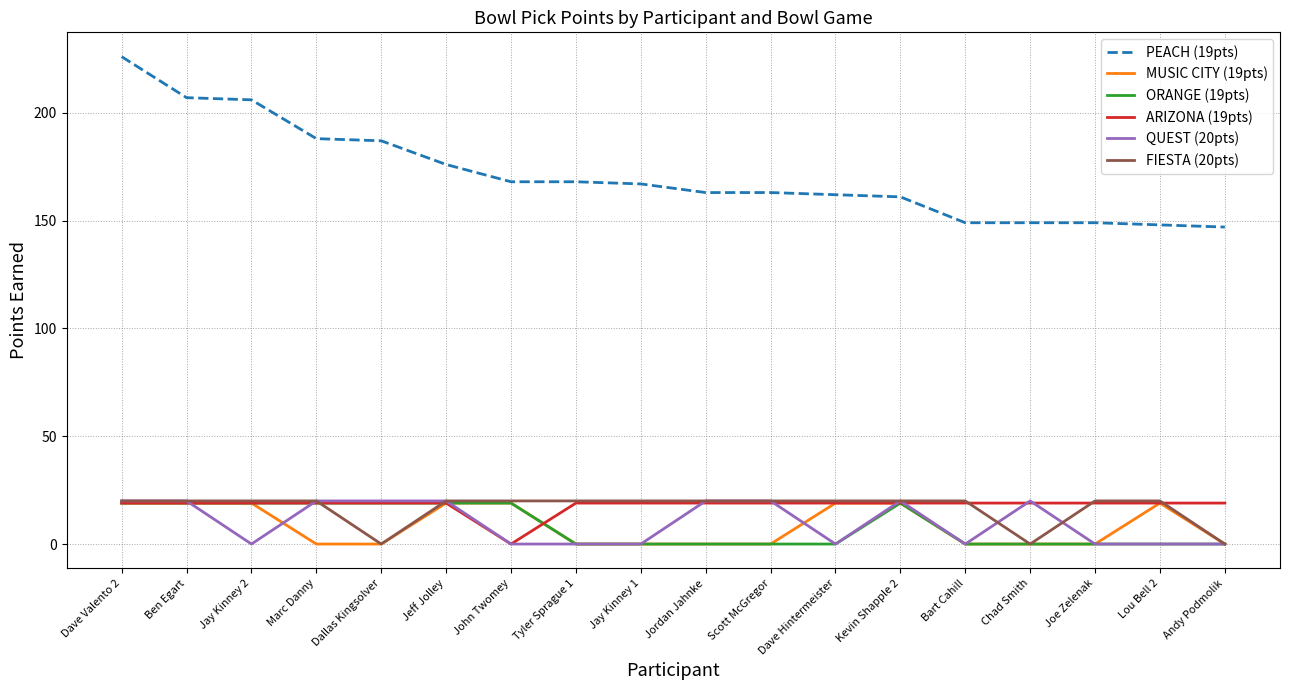

Which series has the widest spread of values?

PEACH (19pts)